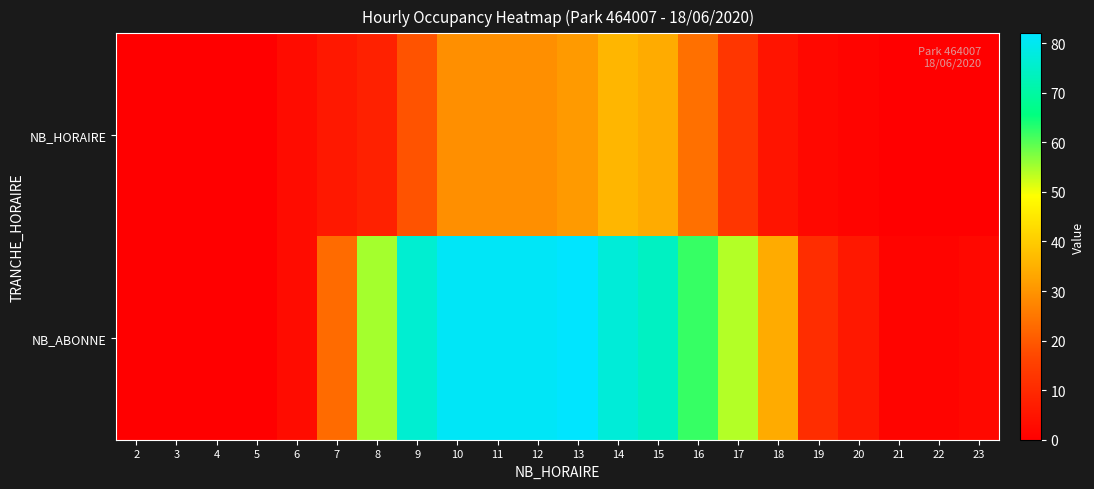

Reading left to right, extract all data points from this chart.

NB_HORAIRE: 2=0	3=0	4=0	5=0	6=3	7=6	8=8	9=19	10=29	11=29	12=29	13=31	14=36	15=34	16=24	17=13	18=5	19=2	20=1	21=0	22=0	23=0
NB_ABONNE: 2=0	3=0	4=0	5=0	6=3	7=23	8=55	9=76	10=81	11=81	12=81	13=82	14=77	15=74	16=62	17=54	18=34	19=11	20=6	21=1	22=1	23=2